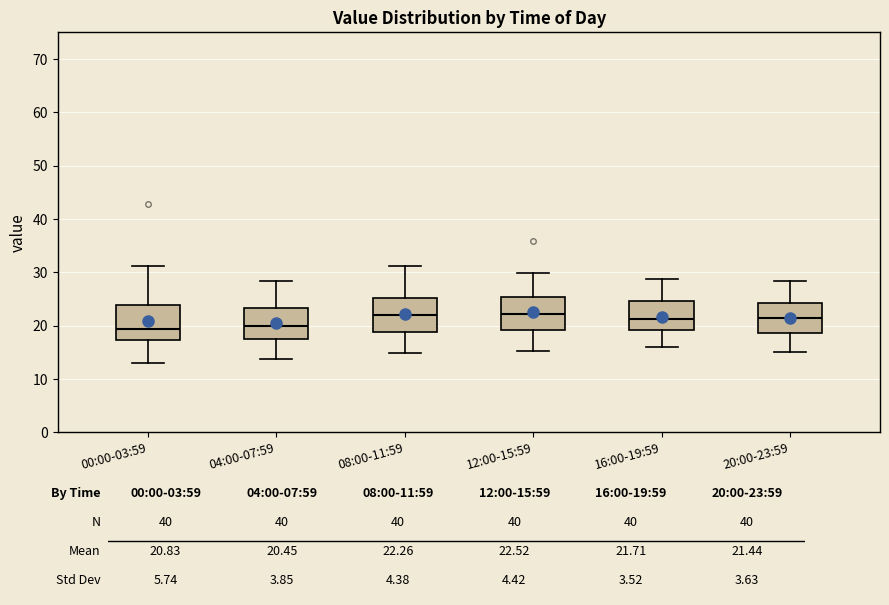

Reading left to right, read every box against the y-axis: the position of its median line, the range the box covers, and the ends of its whiskers. The values are not printed on the chart, so give them approximately, as read against the axis.

00:00-03:59: median 19, box 17 to 24, whiskers 13 to 31
04:00-07:59: median 20, box 17 to 23, whiskers 14 to 28
08:00-11:59: median 22, box 19 to 25, whiskers 15 to 31
12:00-15:59: median 22, box 19 to 25, whiskers 15 to 30
16:00-19:59: median 21, box 19 to 25, whiskers 16 to 29
20:00-23:59: median 22, box 19 to 24, whiskers 15 to 28